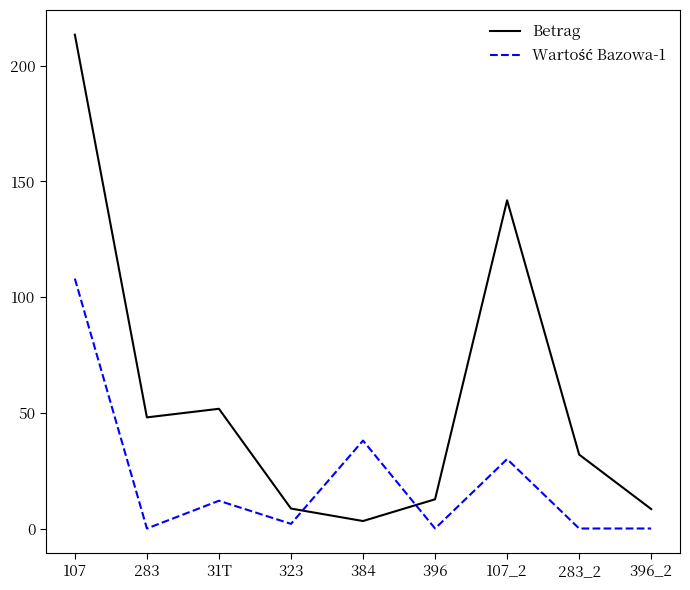

Which series has the widest spread of values?

Betrag